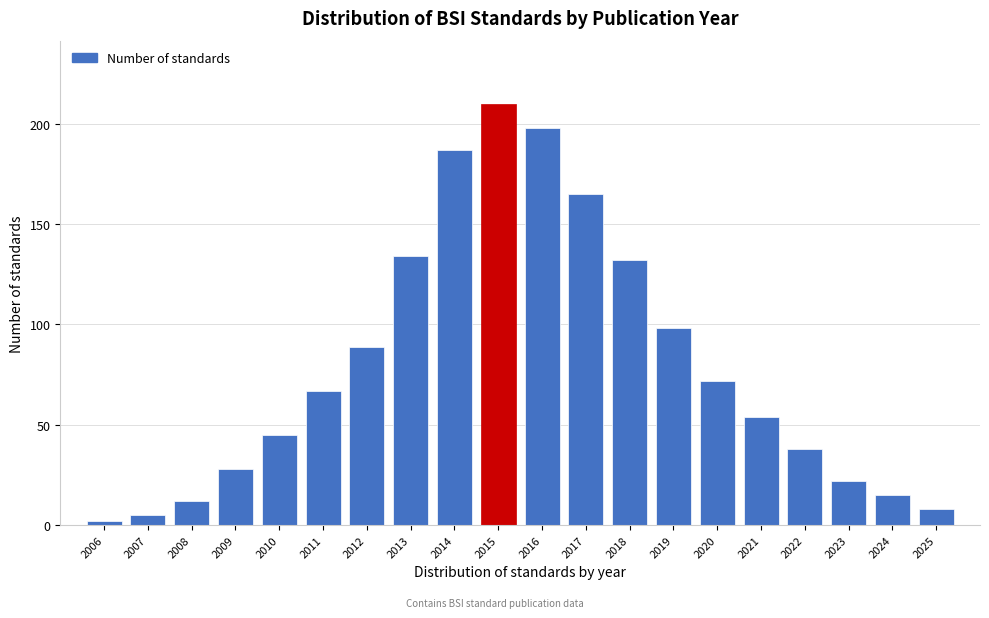

Reading left to right, extract all data points from this chart.

2006=2	2007=5	2008=12	2009=28	2010=45	2011=67	2012=89	2013=134	2014=187	2015=210	2016=198	2017=165	2018=132	2019=98	2020=72	2021=54	2022=38	2023=22	2024=15	2025=8